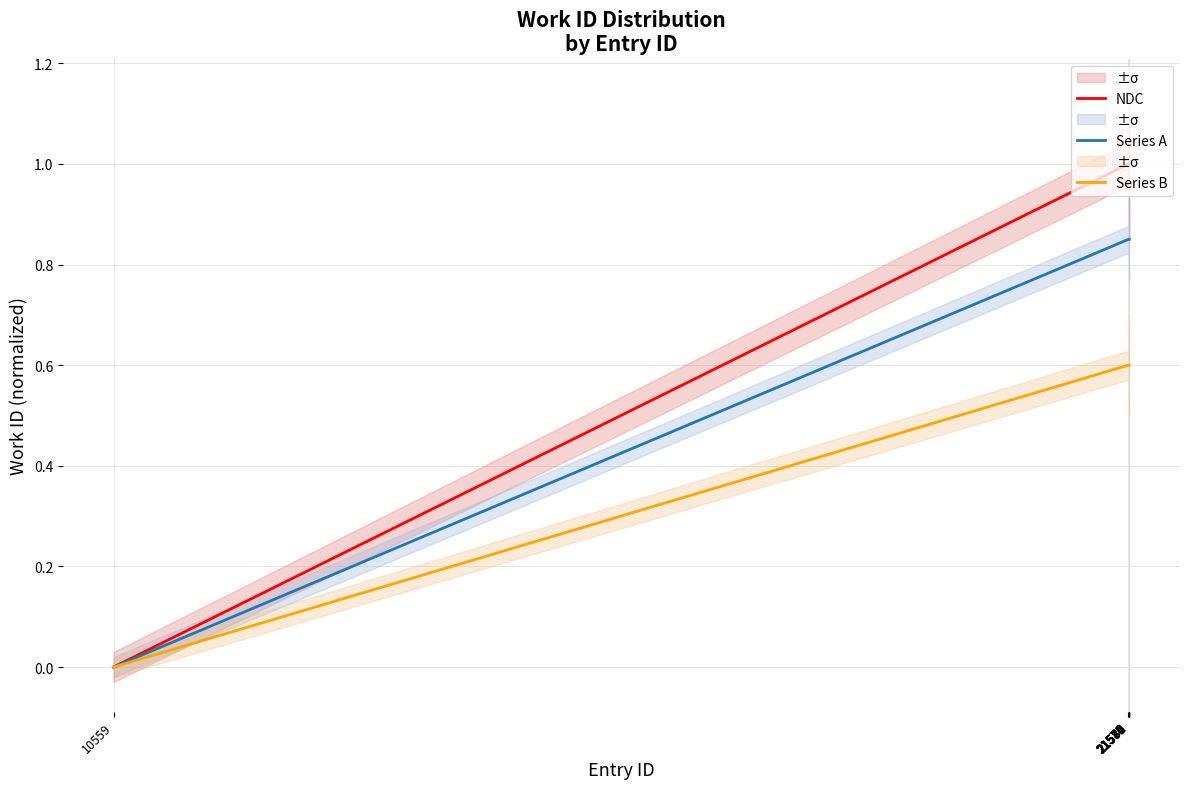

True or false: Series B and Series A intersect in this chart.

False